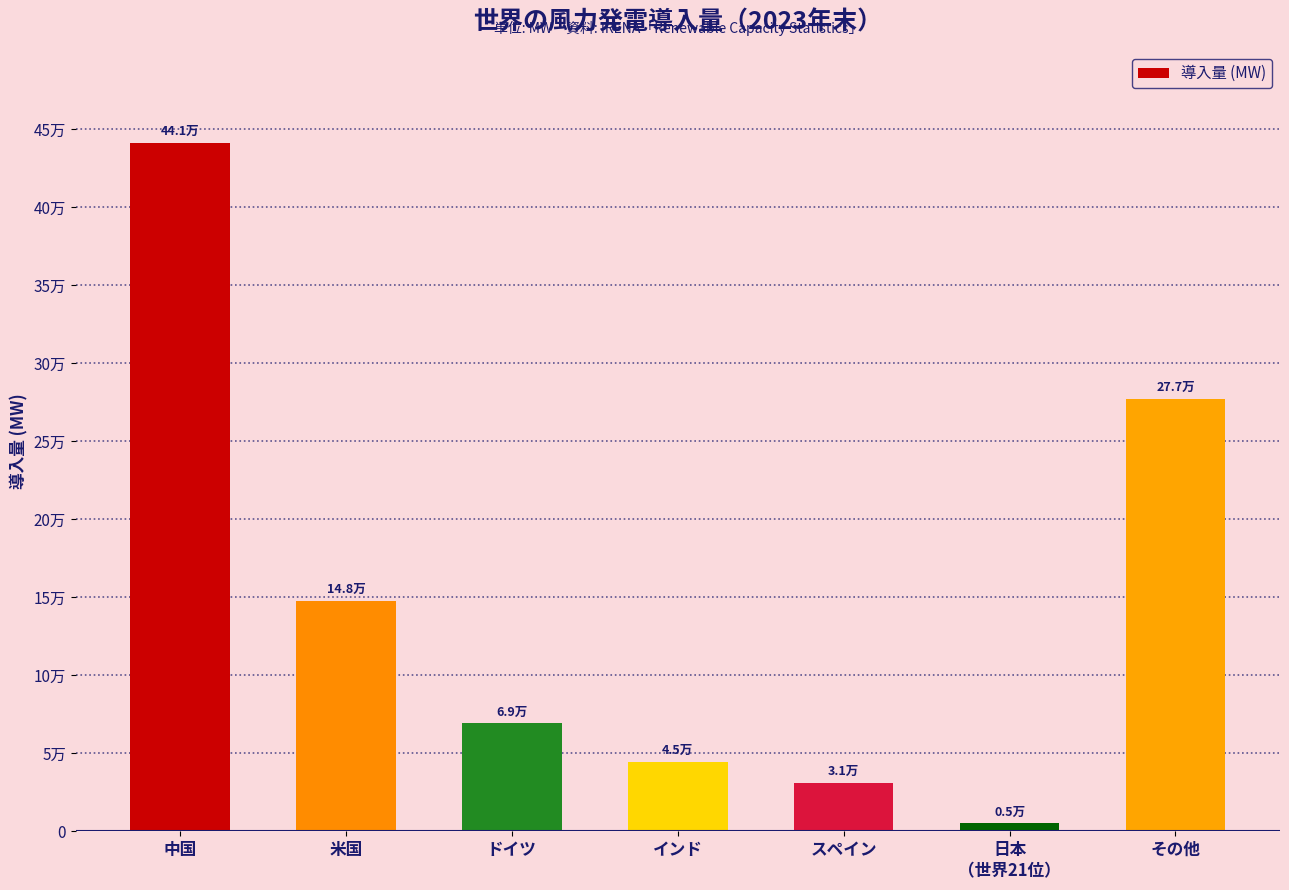

Are the bars horizontal?

No